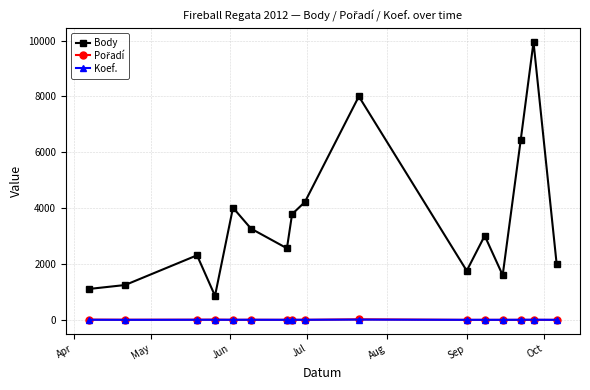

At how many categories does at least one series exceed 4969?

3